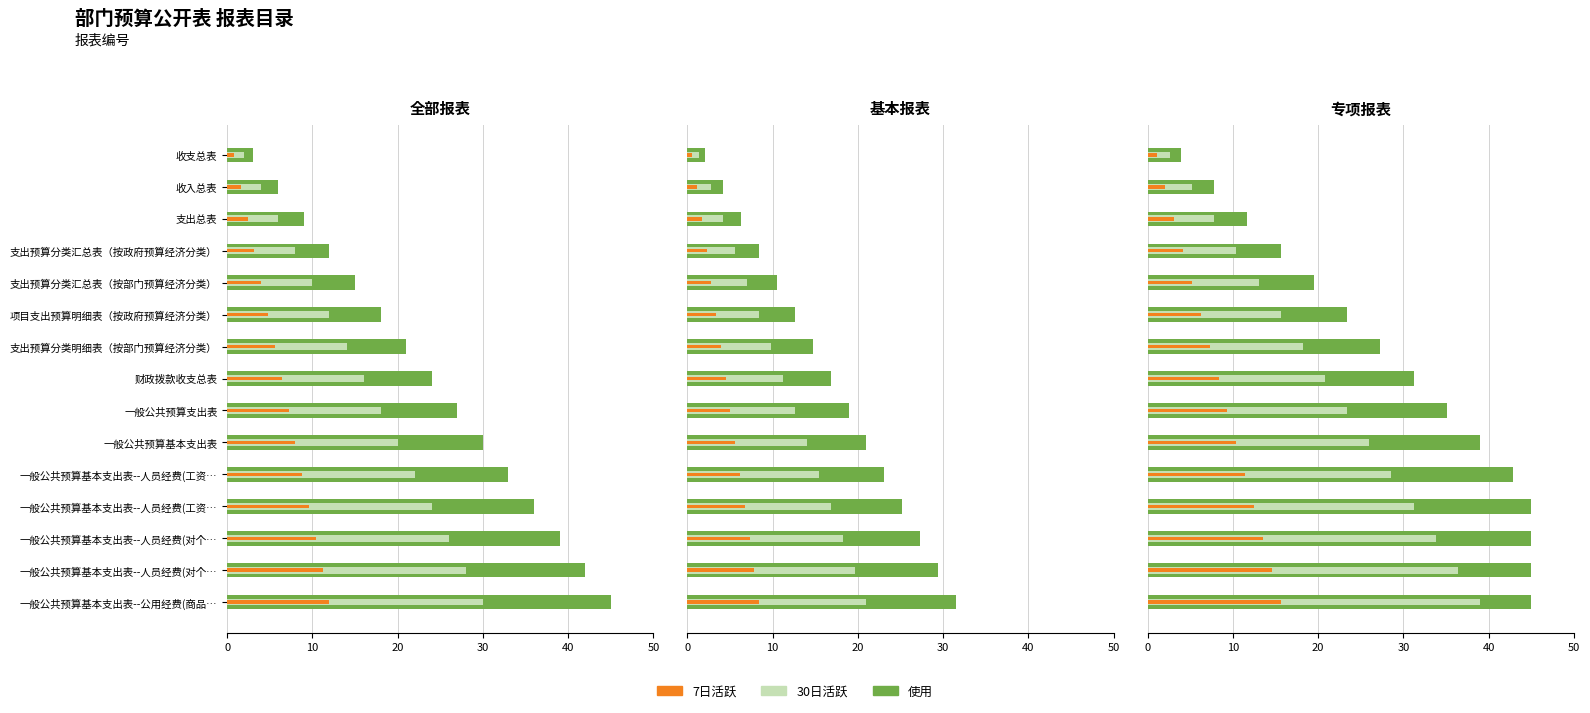

Which series has the largest range (max minus min)?

使用